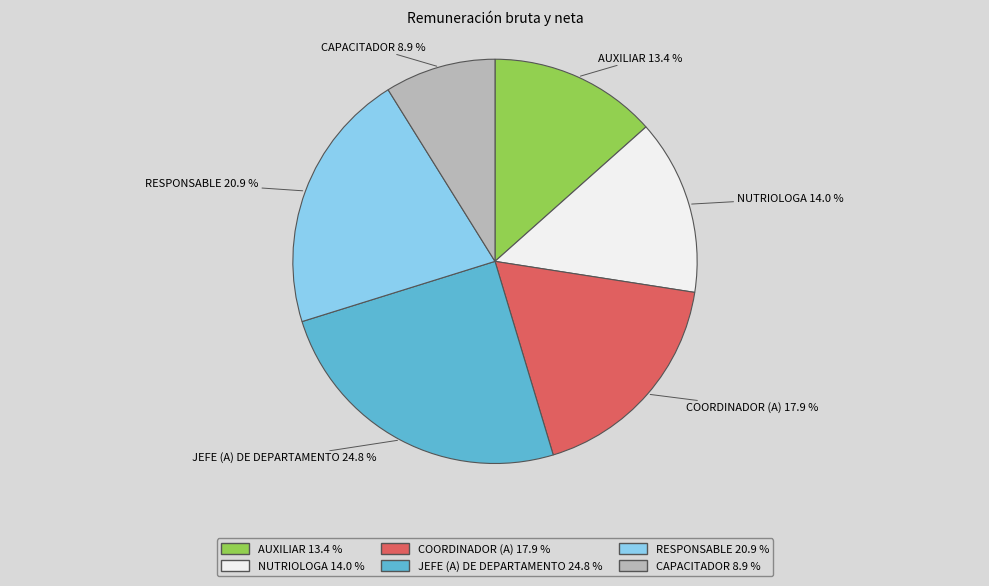

Combined, do CAPACITADOR and NUTRIOLOGA account for over 50%?

No